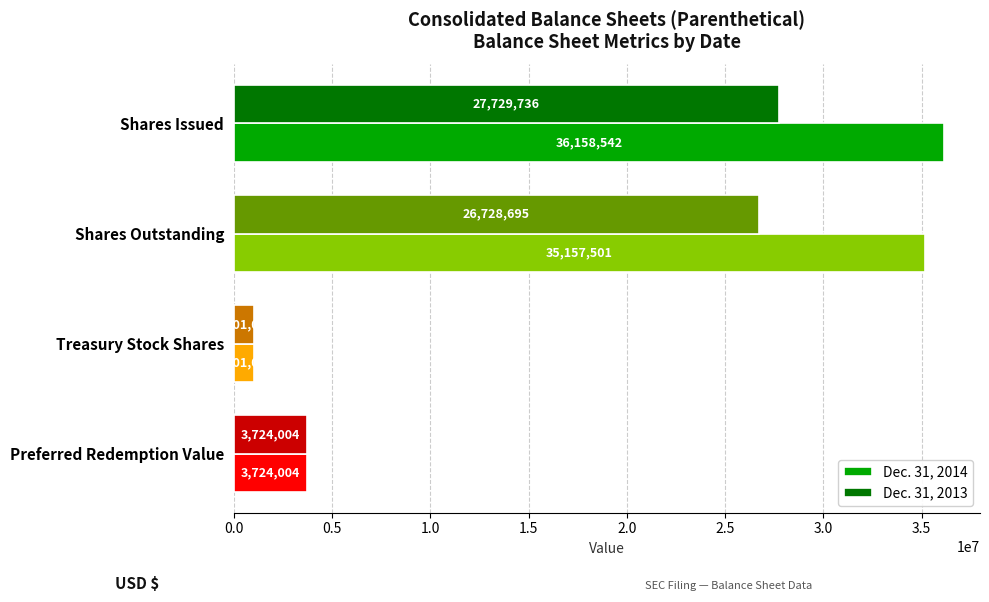

What is the difference between the maximum and minimum values in the Dec. 31, 2013 series?

26728695